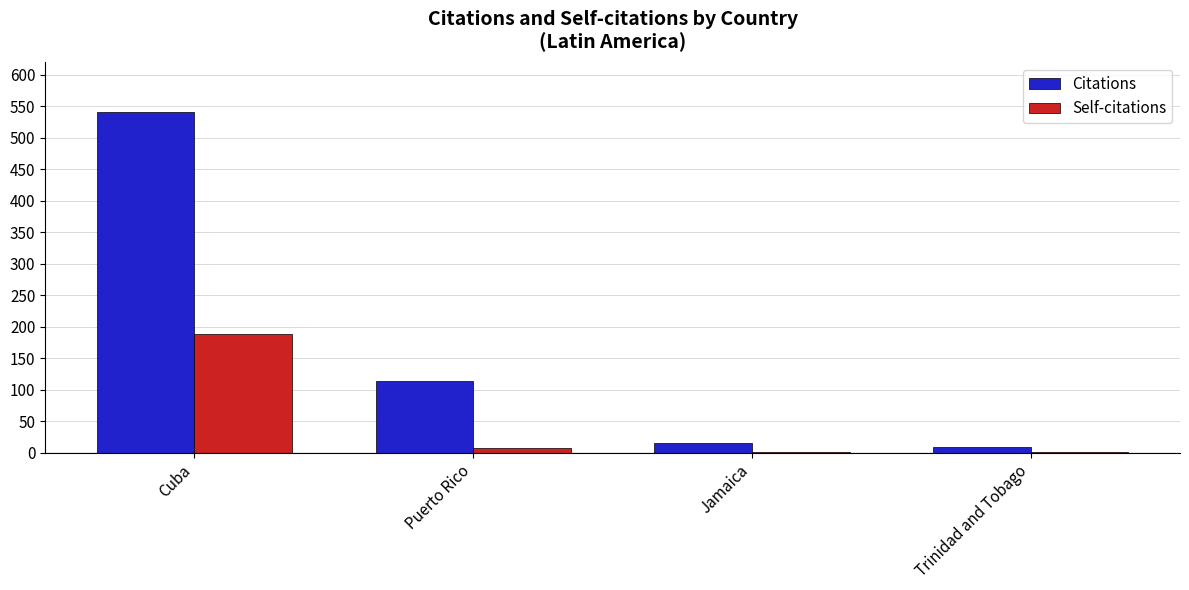

At which label is Self-citations closest to 95?

Puerto Rico